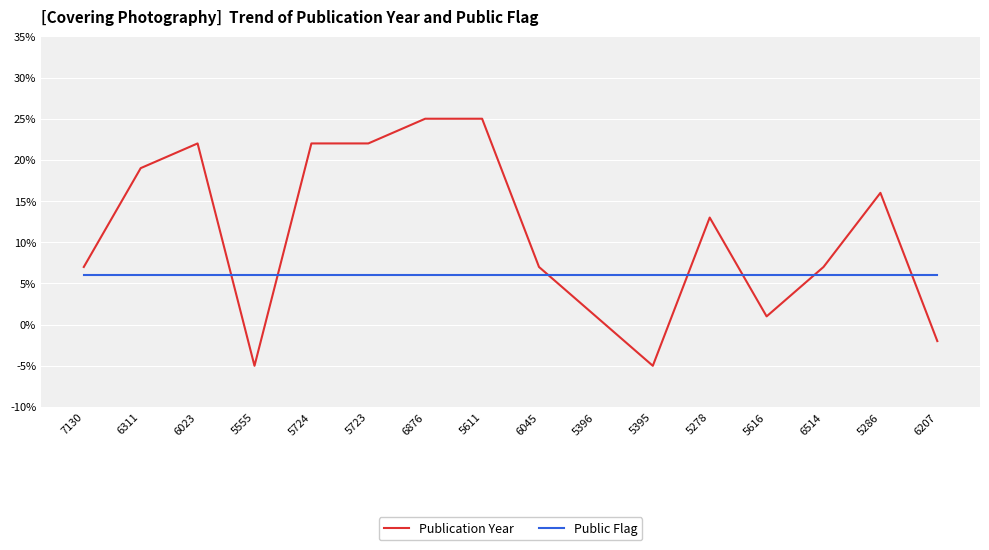

What is the lowest value of the Publication Year series?

-5